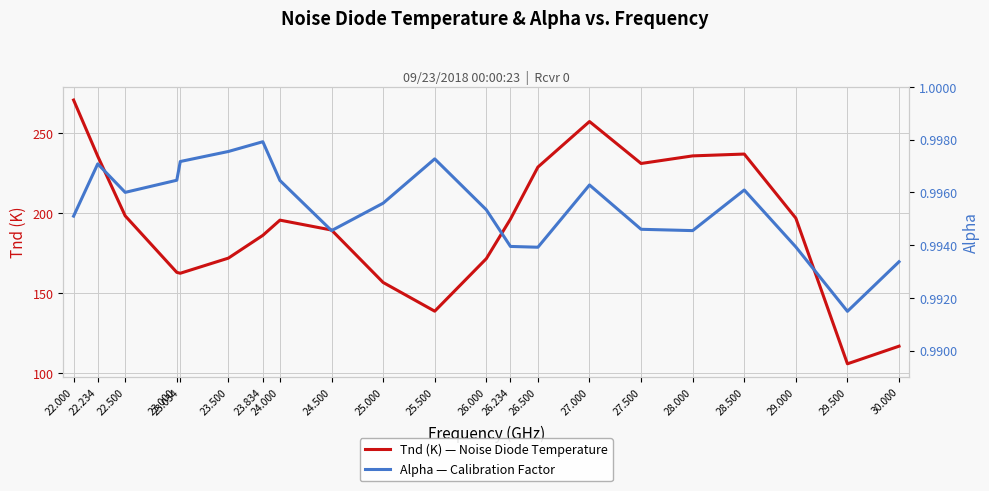

The value of Alpha — Calibration Factor at 29.500 is 1.7. True or false?

False